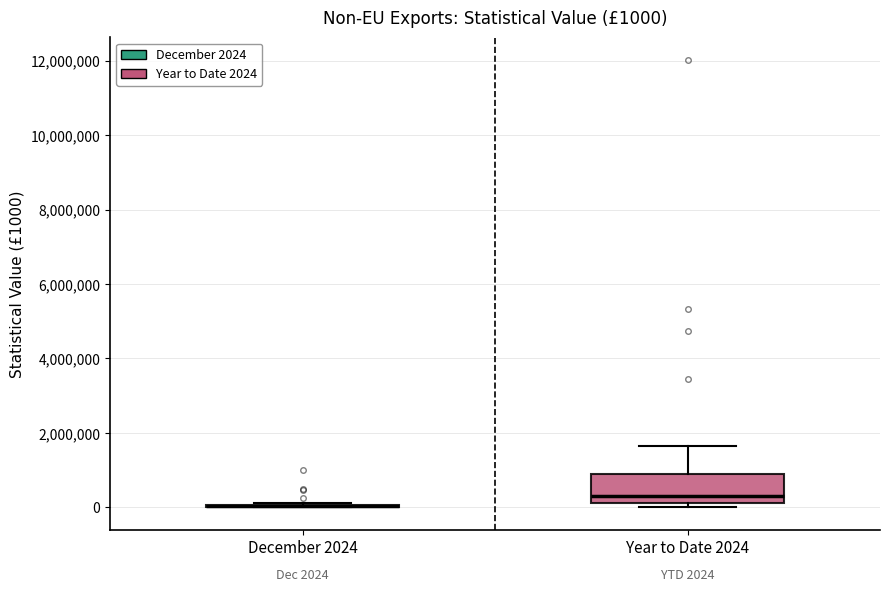

Which box is the tallest, from its lower edge to its upper edge?

Year to Date 2024